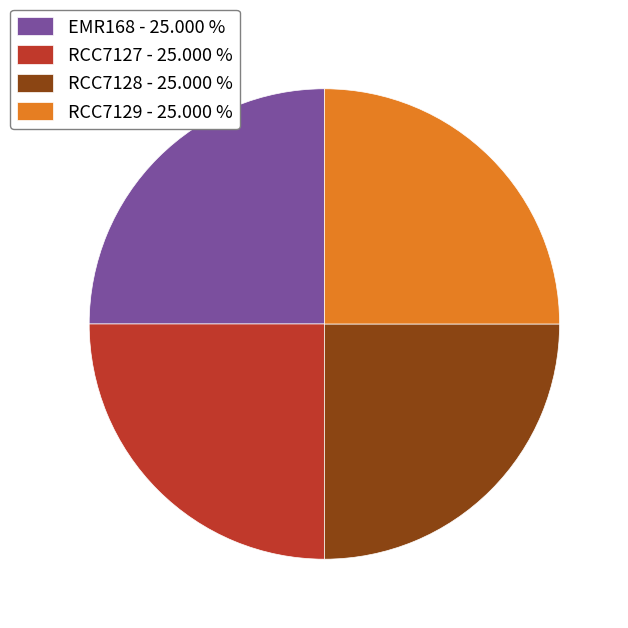

Does any single category account for the majority?

No